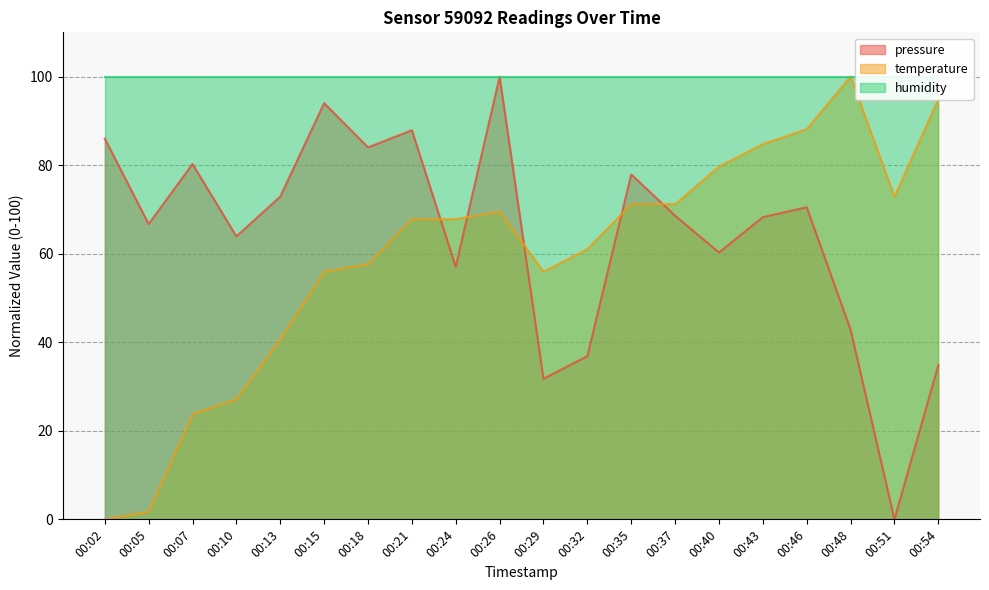

In pressure, how many points are lower than both neighbors (excluding endpoints)?

7